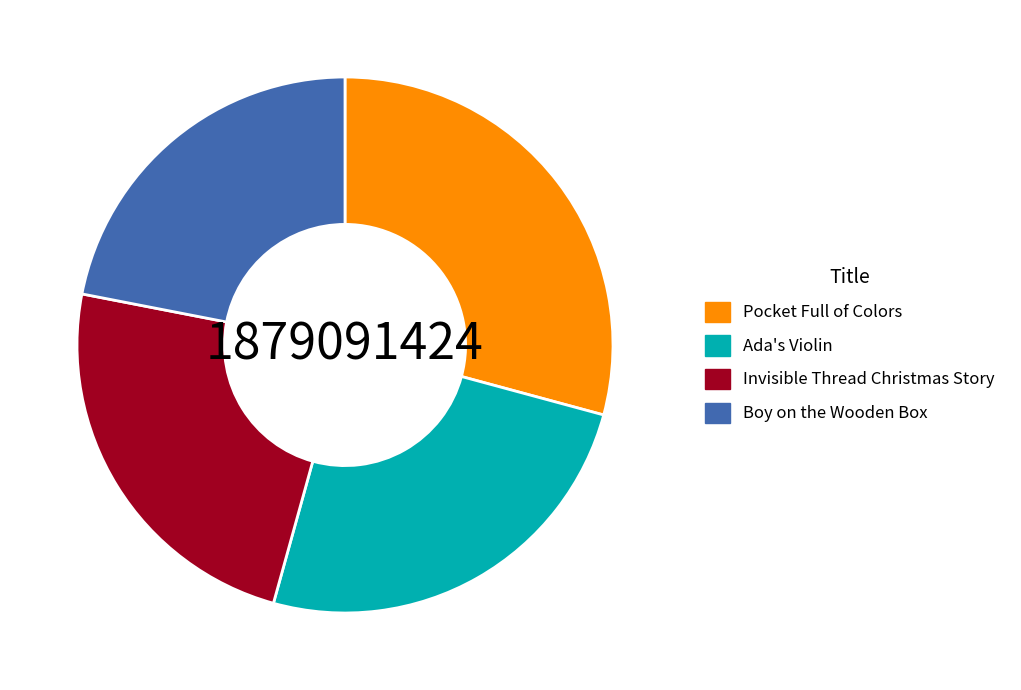

The Invisible Thread Christmas Story slice represents 24% of the pie. True or false?

True